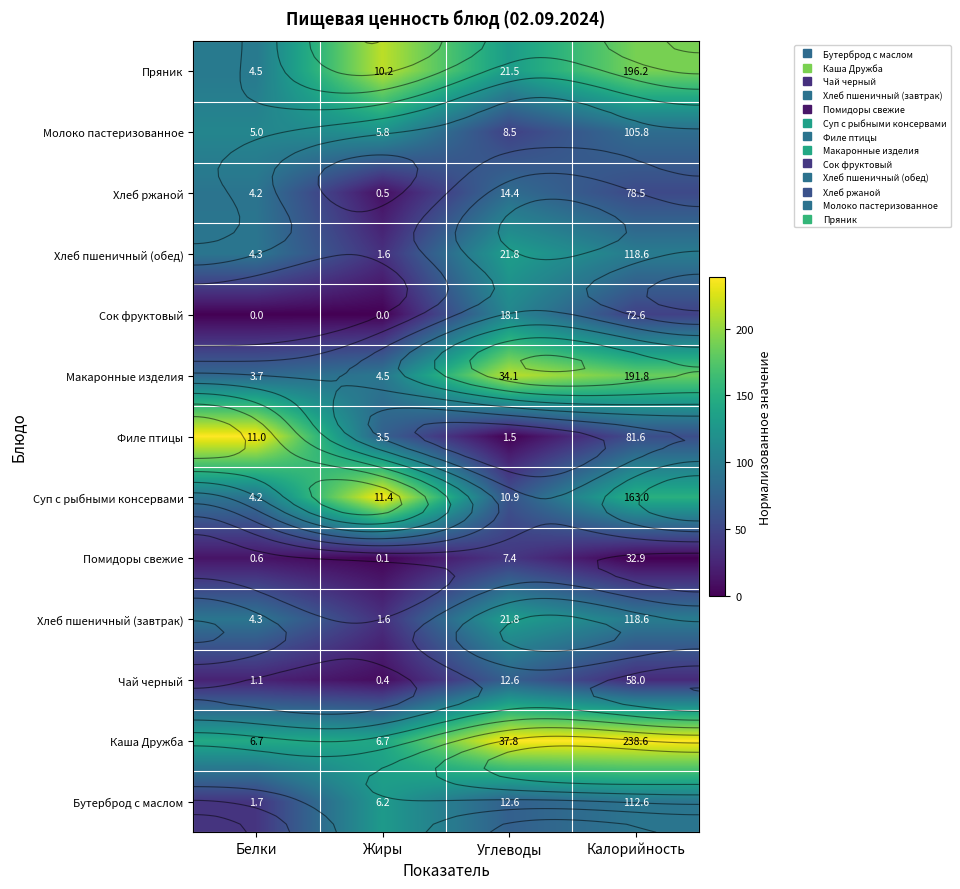

True or false: Суп с рыбными консервами has a value of 1.8 at Жиры.

False